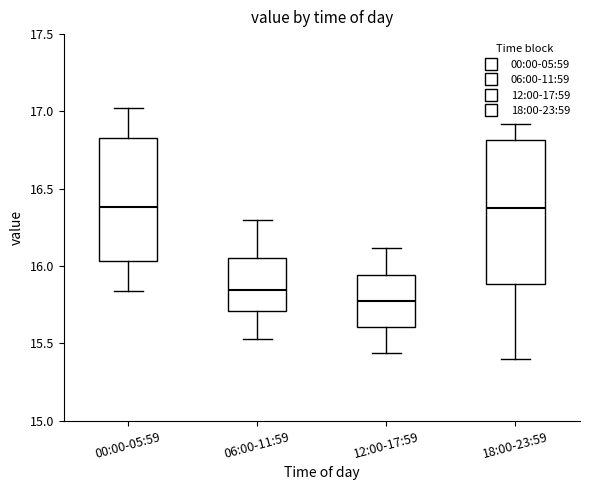

Reading left to right, read every box against the y-axis: the position of its median line, the range the box covers, and the ends of its whiskers. The values are not printed on the chart, so give them approximately, as read against the axis.

00:00-05:59: median 16.40, box 16.05 to 16.85, whiskers 15.85 to 17.00
06:00-11:59: median 15.85, box 15.70 to 16.05, whiskers 15.55 to 16.30
12:00-17:59: median 15.80, box 15.60 to 15.95, whiskers 15.45 to 16.10
18:00-23:59: median 16.40, box 15.90 to 16.80, whiskers 15.40 to 16.90